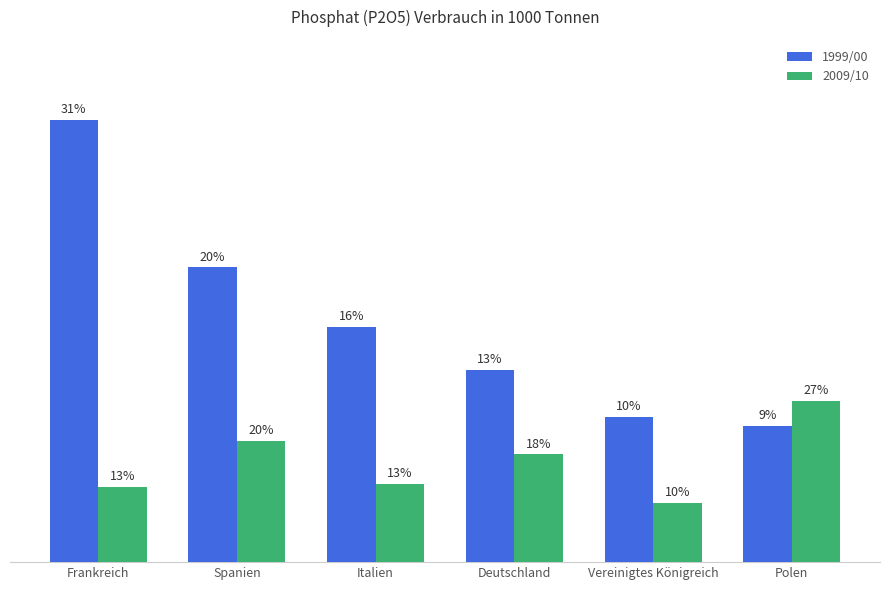

What is the difference between the second highest and second lowest values in the 1999/00 series?

326.0